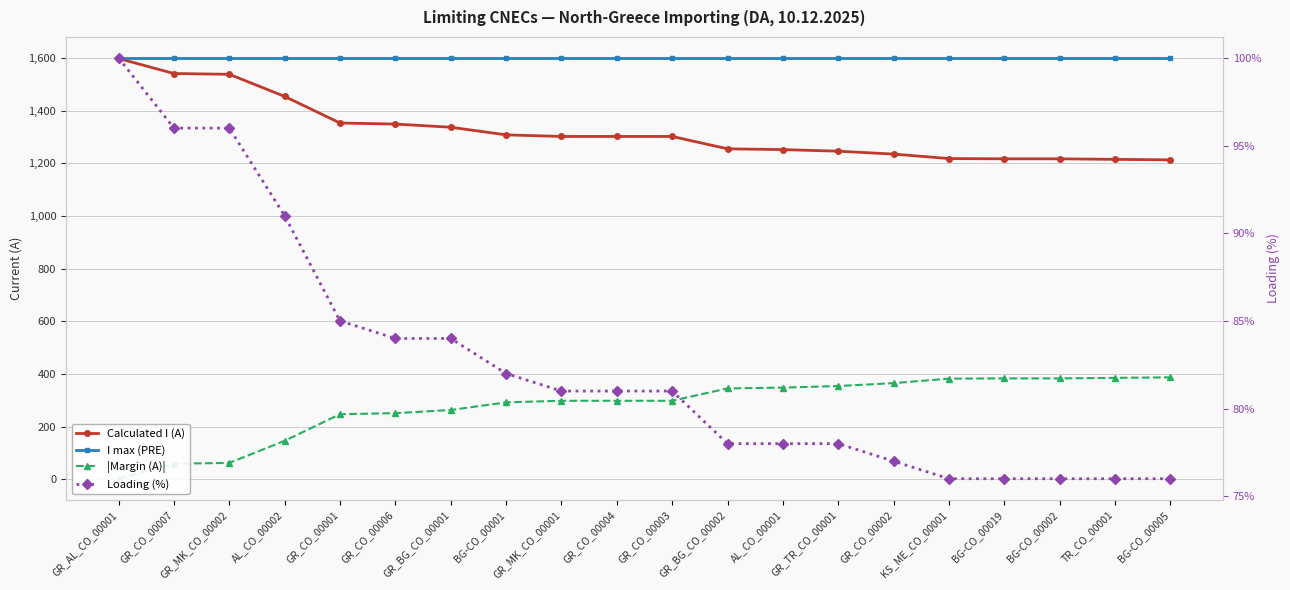

How many data points does each series have?

20